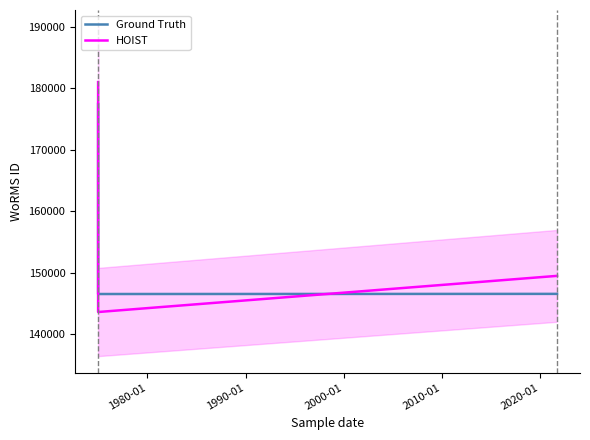

What is the spread (max minus min) of values at 1990-01?

2931.3